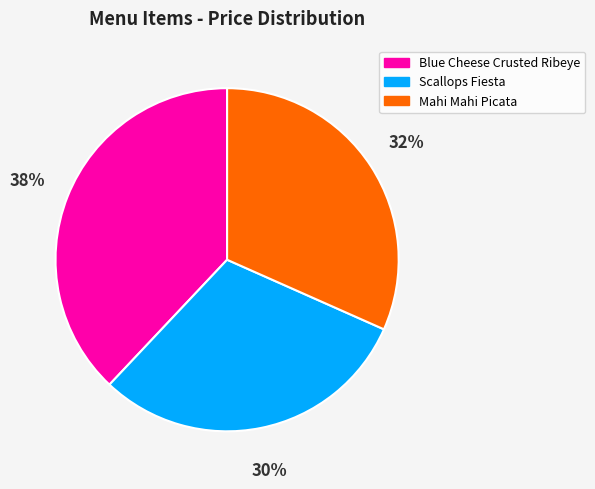

To the nearest percent, what portion does Mahi Mahi Picata represent?

32%